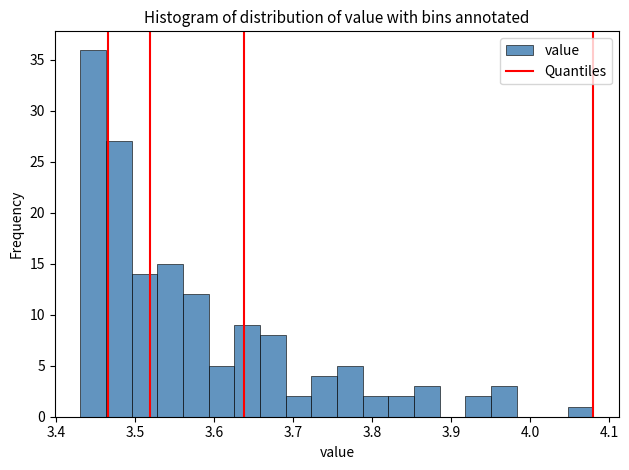

Read against the x-axis, roughly where is the centre of the tallest bar?

3.45